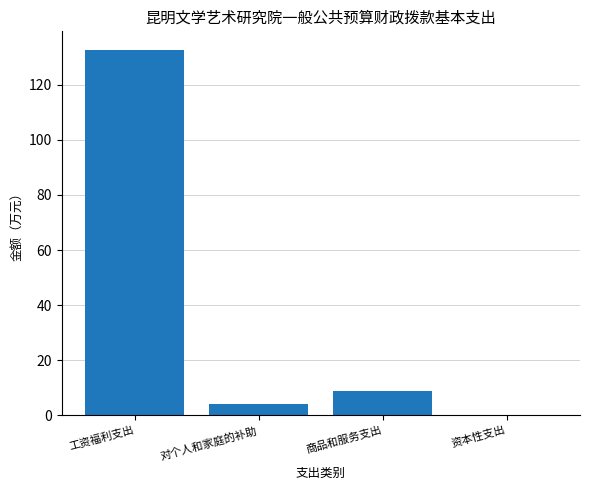

Read the value at 对个人和家庭的补助.

4.2